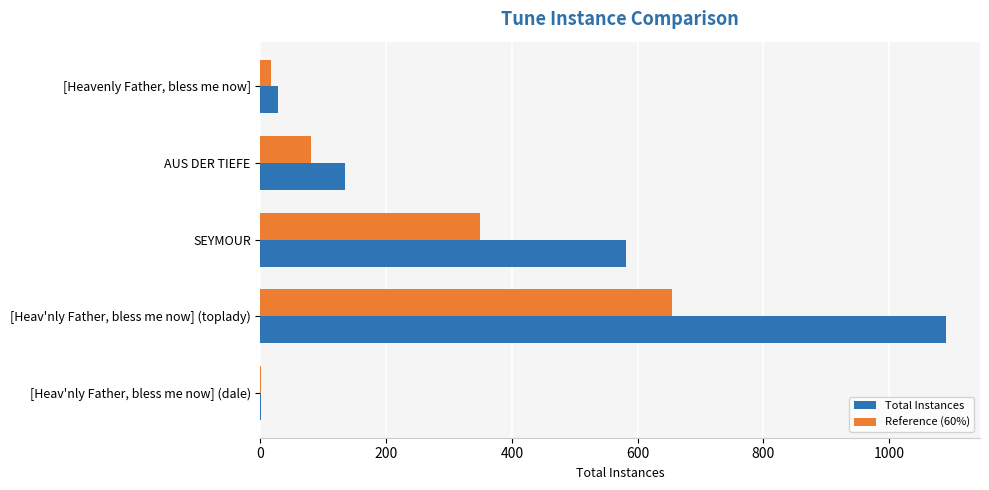

At which category is the sum across all series the highest?

[Heav'nly Father, bless me now] (toplady)